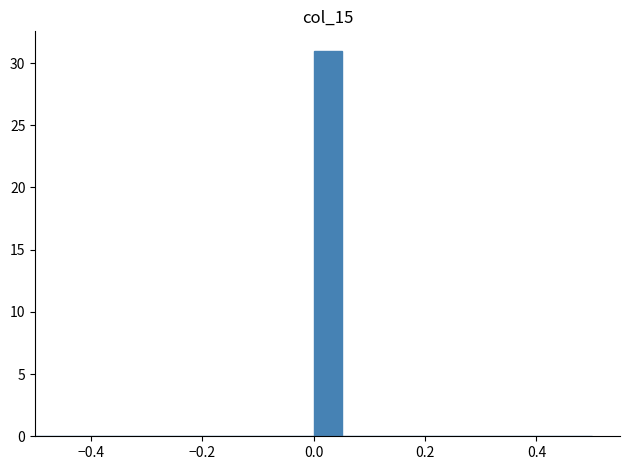

Read against the x-axis, roughly where is the centre of the tallest bar?

0.02